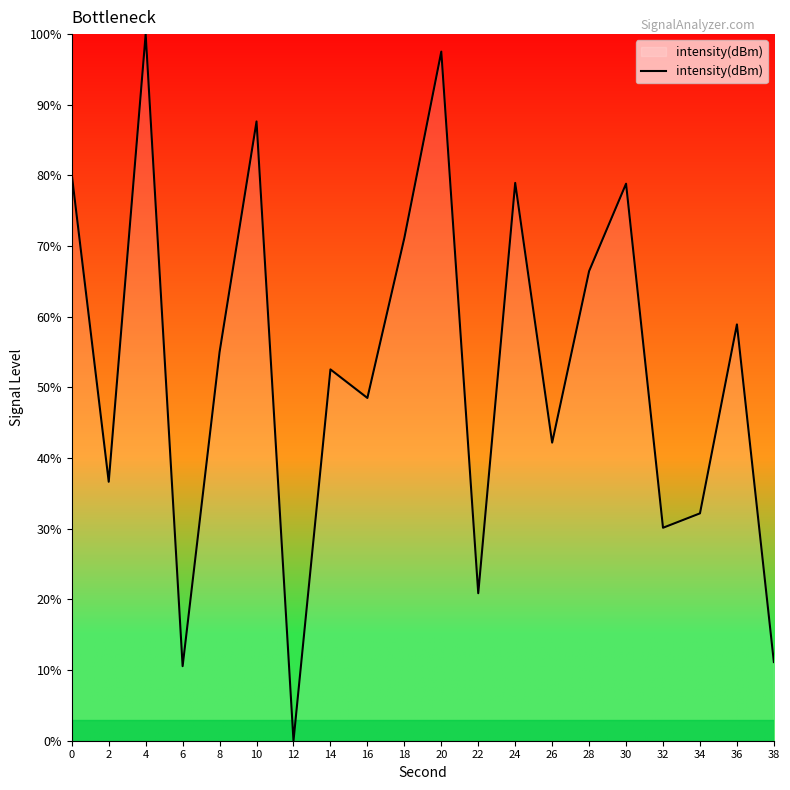

What is the change in value from 26 to 34?

-10.0